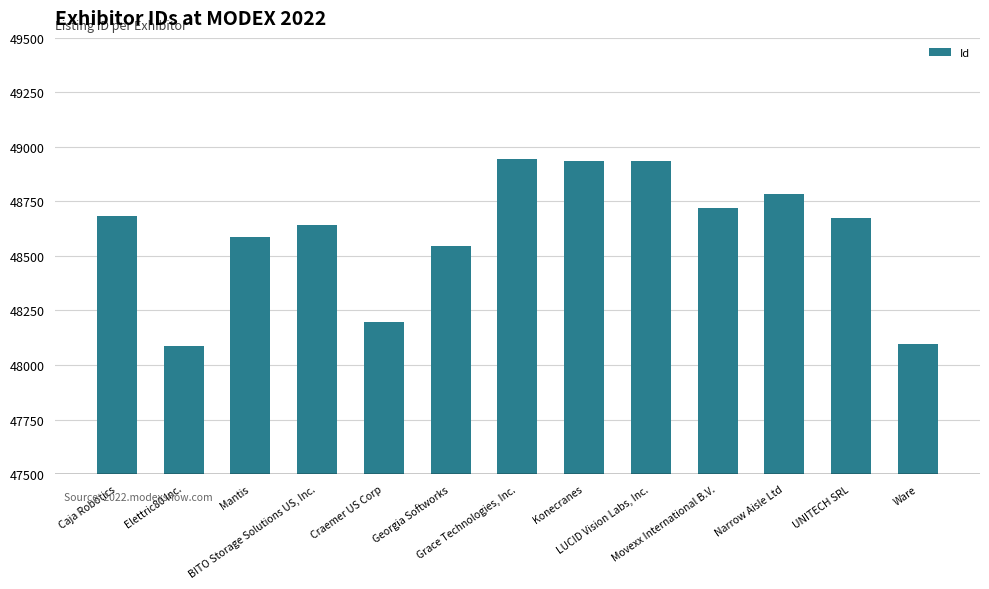

What is the difference between the second highest and minimum values?

851